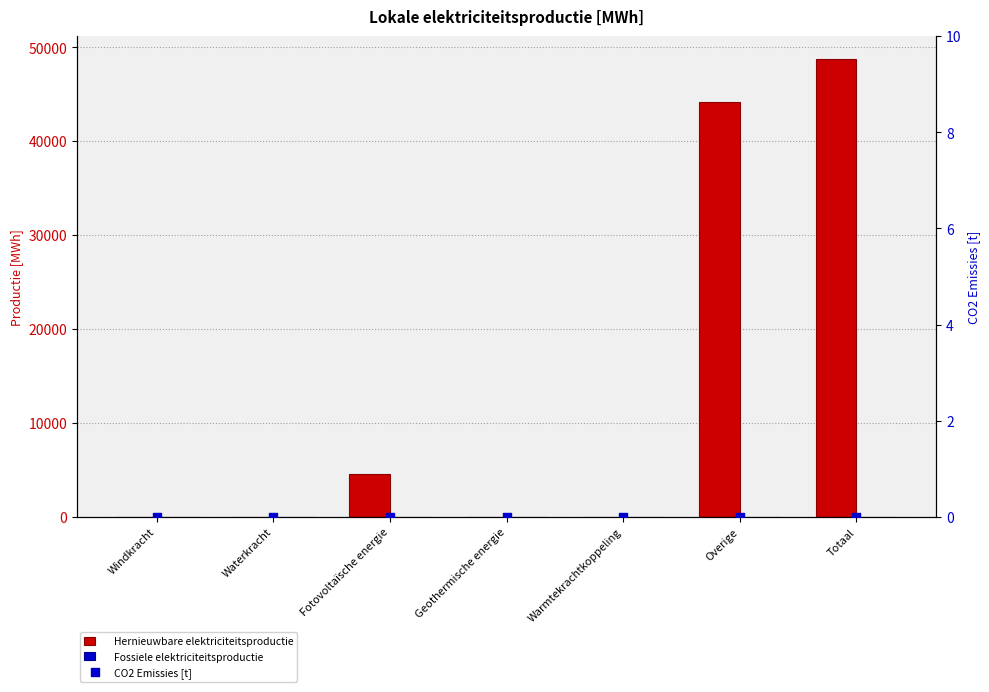

Is the value of Fossiele elektriciteitsproductie at Waterkracht greater than the value of CO2 Emissies [t] at Windkracht?

No